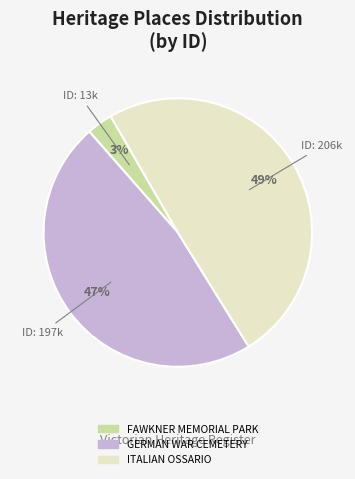

Does any single category account for the majority?

No